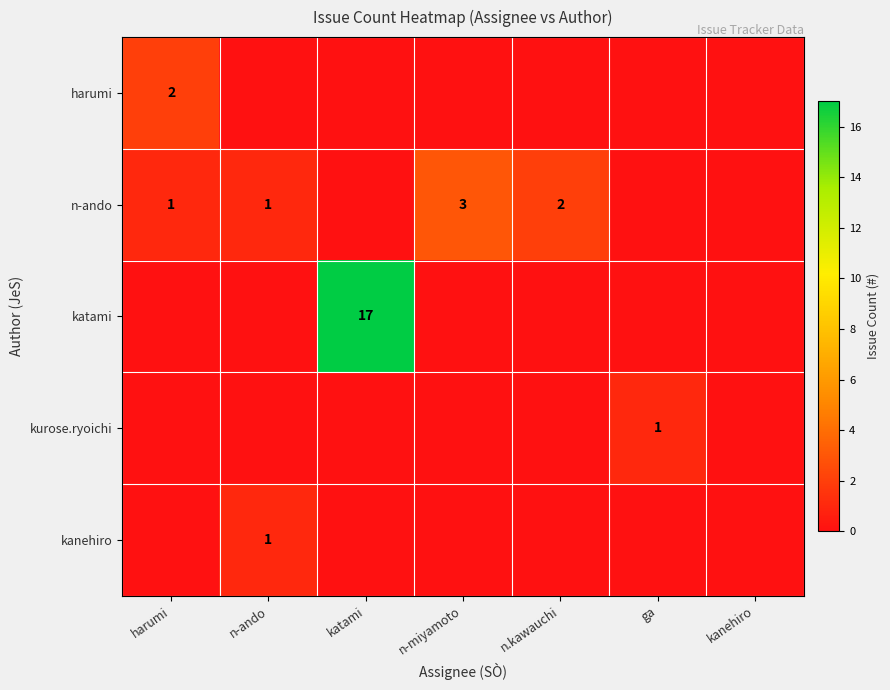

The value of n-ando at n-ando is 1. True or false?

True